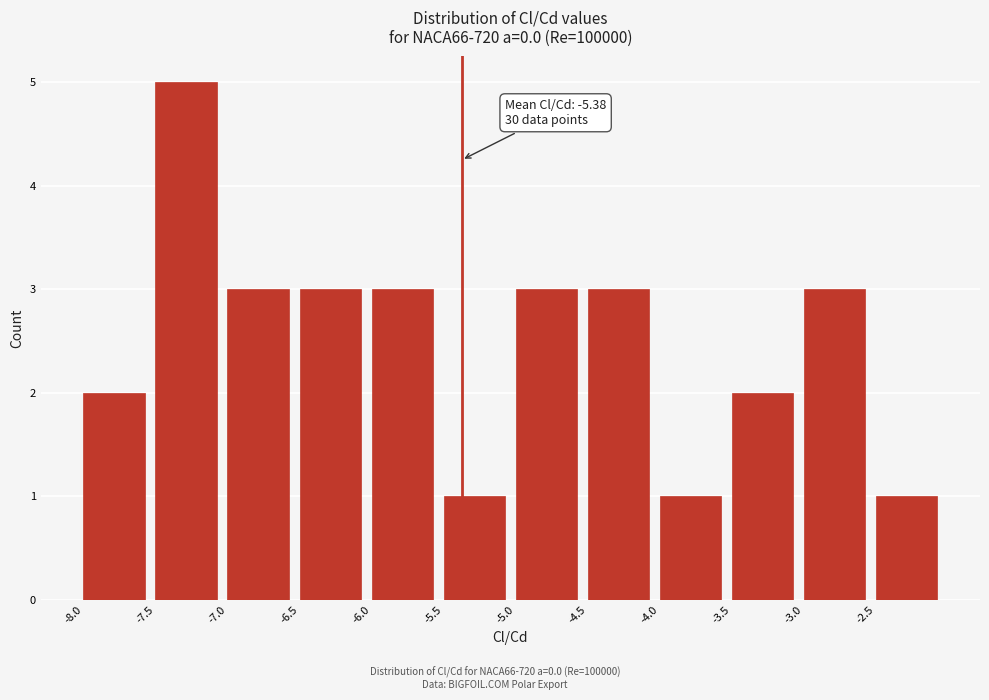

Which range on the x-axis has the tallest bar?

-7.5 to -7.0